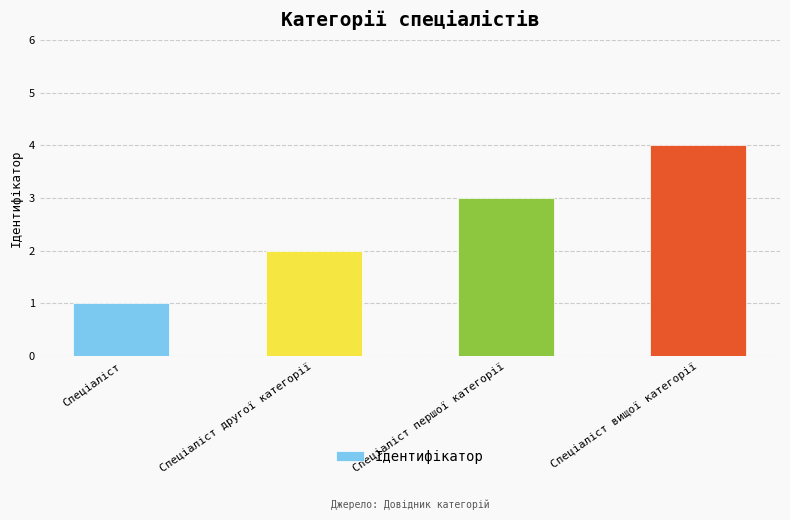

What position from the left is Спеціаліст?

1